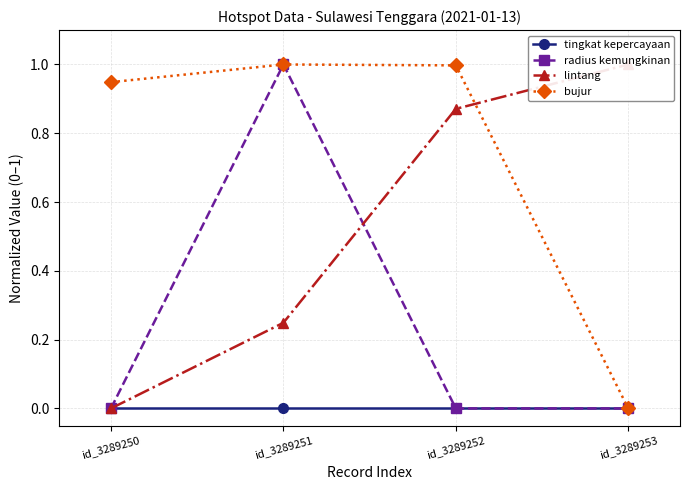

What is the spread (max minus min) of values at id_3289253?

1.0